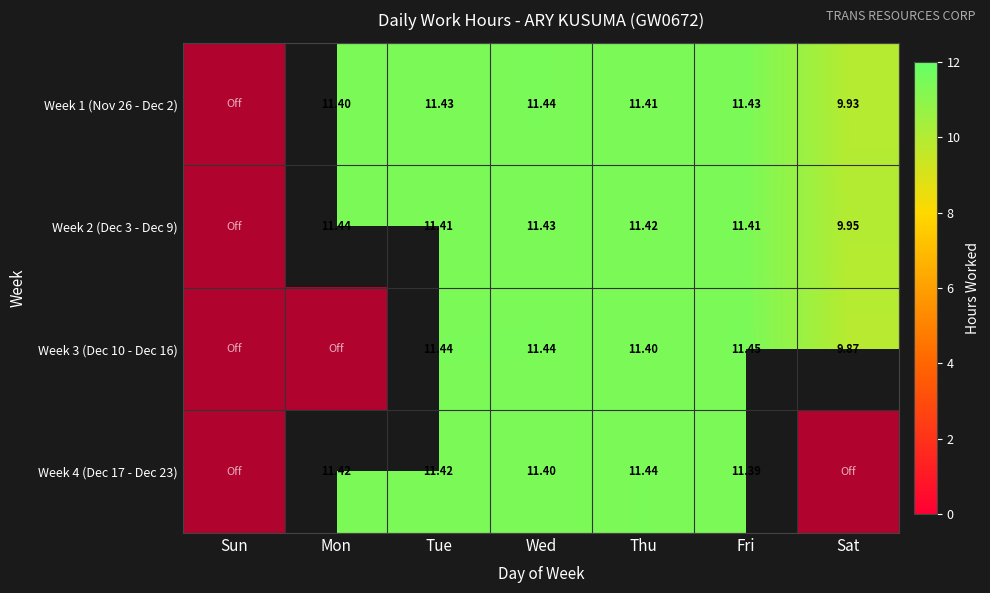

Reading left to right, transcribe all the data shown in this chart.

Week 1 (Nov 26 - Dec 2): Sun=0.0	Mon=11.4	Tue=11.4	Wed=11.4	Thu=11.4	Fri=11.4	Sat=9.9
Week 2 (Dec 3 - Dec 9): Sun=0.0	Mon=11.4	Tue=11.4	Wed=11.4	Thu=11.4	Fri=11.4	Sat=9.9
Week 3 (Dec 10 - Dec 16): Sun=0.0	Mon=0.0	Tue=11.4	Wed=11.4	Thu=11.4	Fri=11.4	Sat=9.9
Week 4 (Dec 17 - Dec 23): Sun=0.0	Mon=11.4	Tue=11.4	Wed=11.4	Thu=11.4	Fri=11.4	Sat=0.0